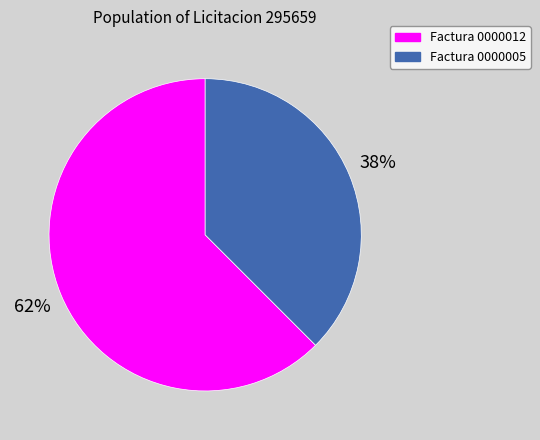

Is there a majority slice in this chart?

Yes